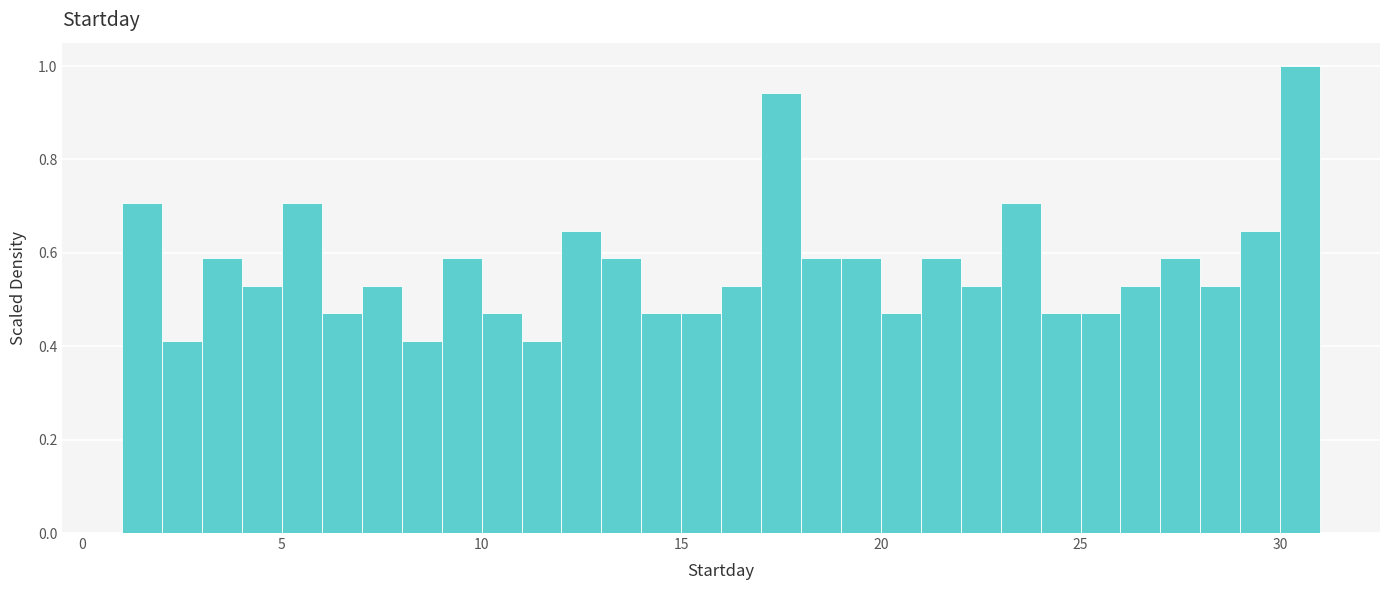

Around what value on the x-axis is the tallest bar? Give the approximate position of its centre, as read against the axis.

30.5